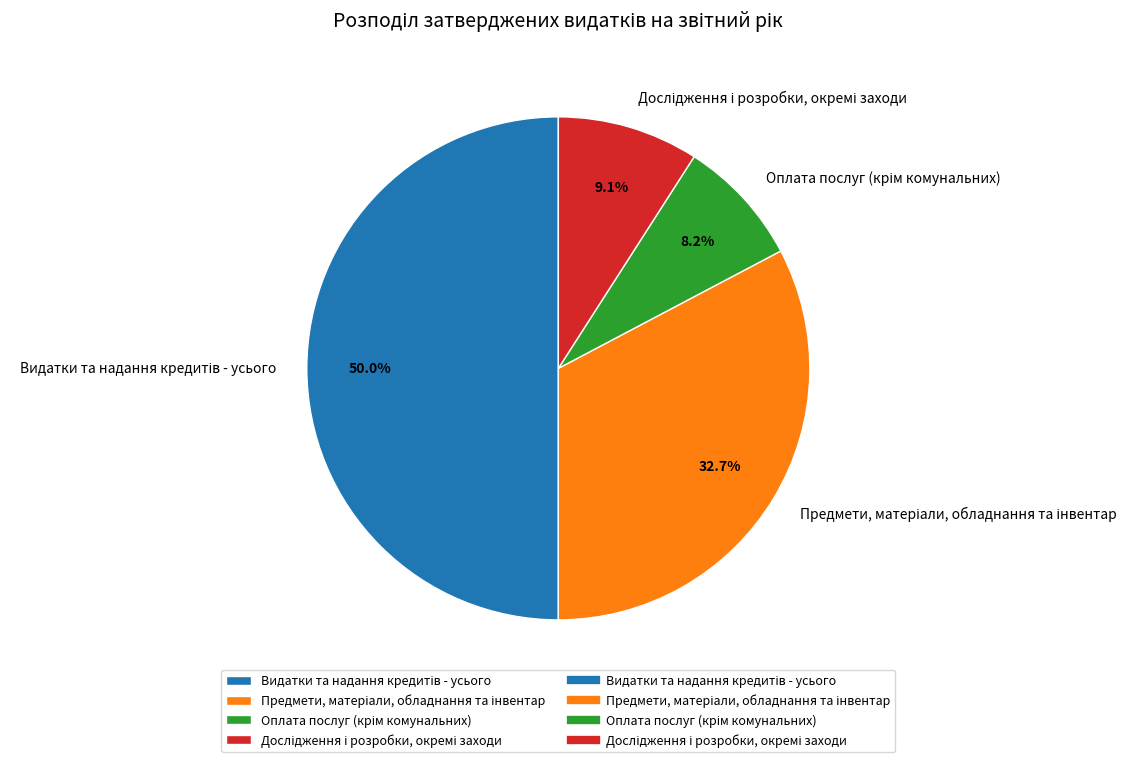

How much of the chart is everything except Оплата послуг (крім комунальних)?

91.8%